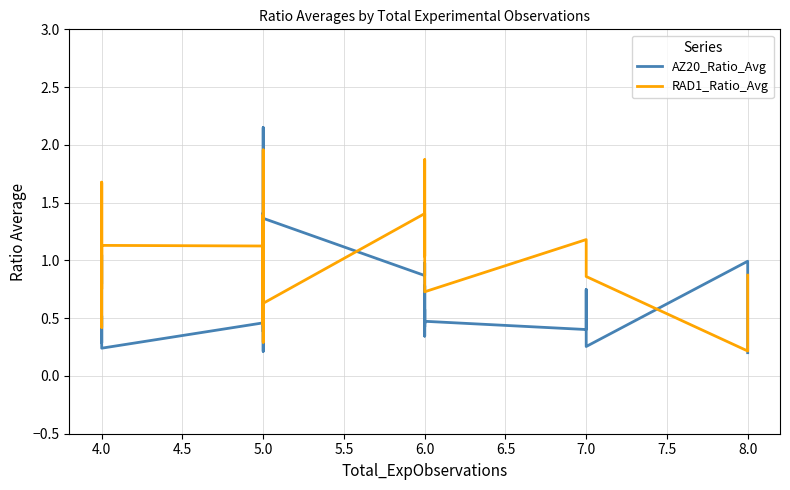

How many lines are shown in the chart?

2